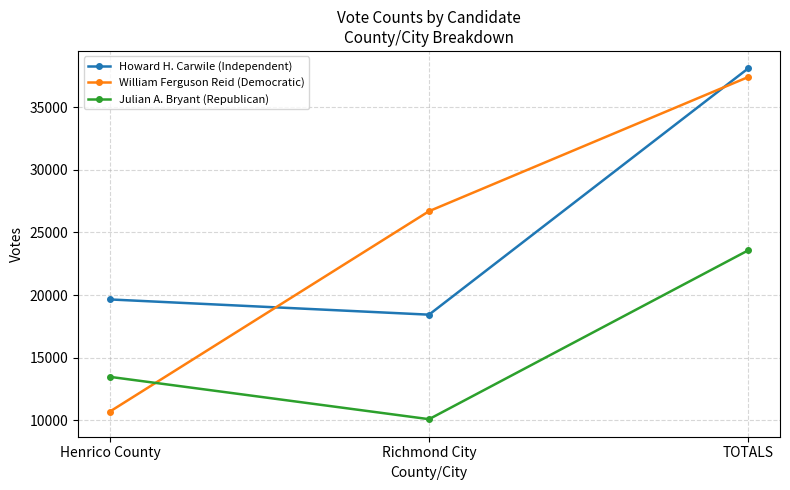

What is the label of the 1st point from the left?

Henrico County